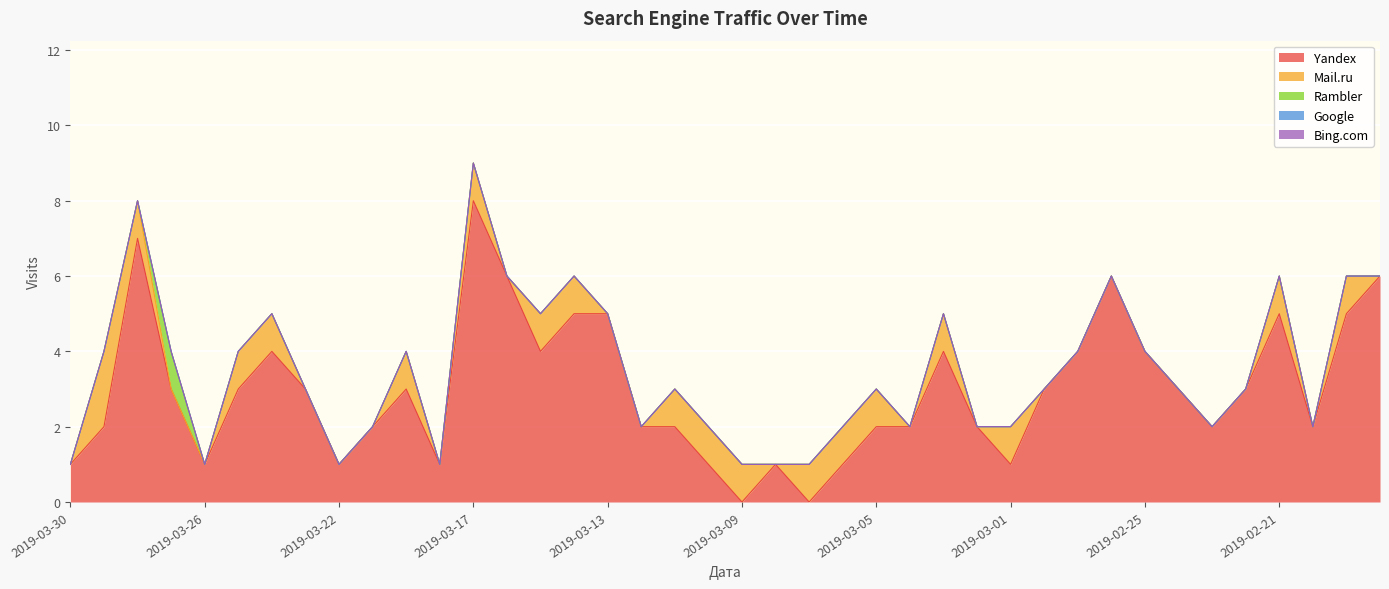

What is the total value across all series at 2019-03-17?

9